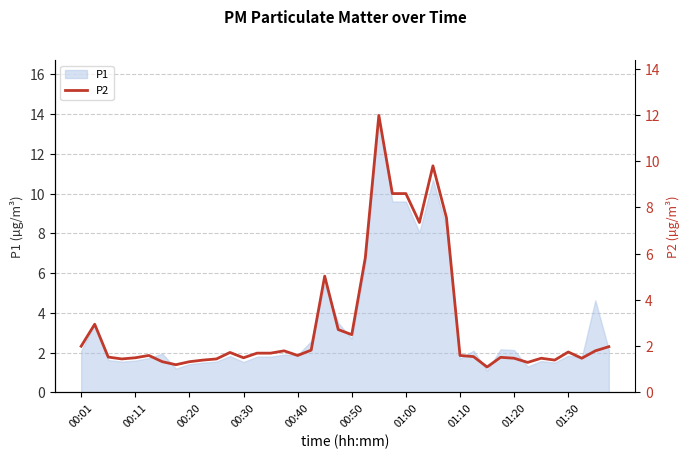

What is the highest value of the P1 series?

13.9